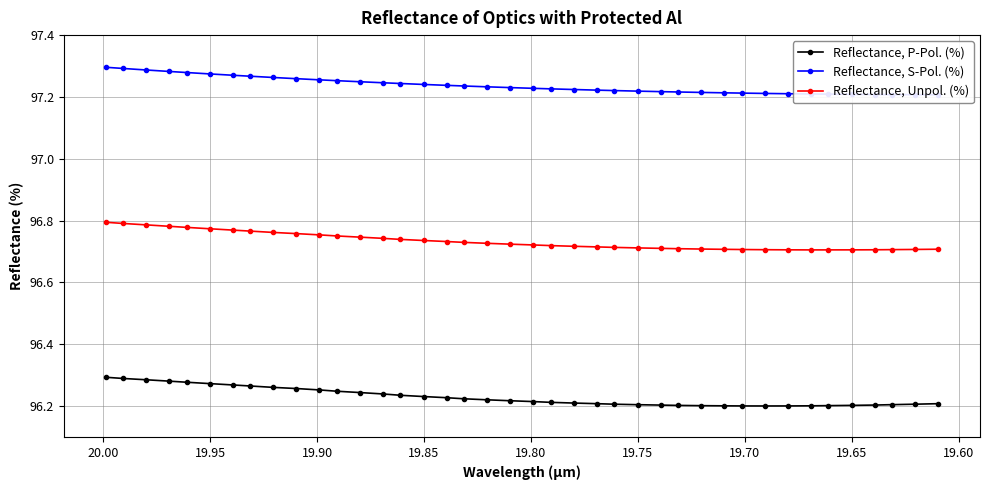

What is the value of the Reflectance, S-Pol. (%) point at the 18th from the left?

97.2